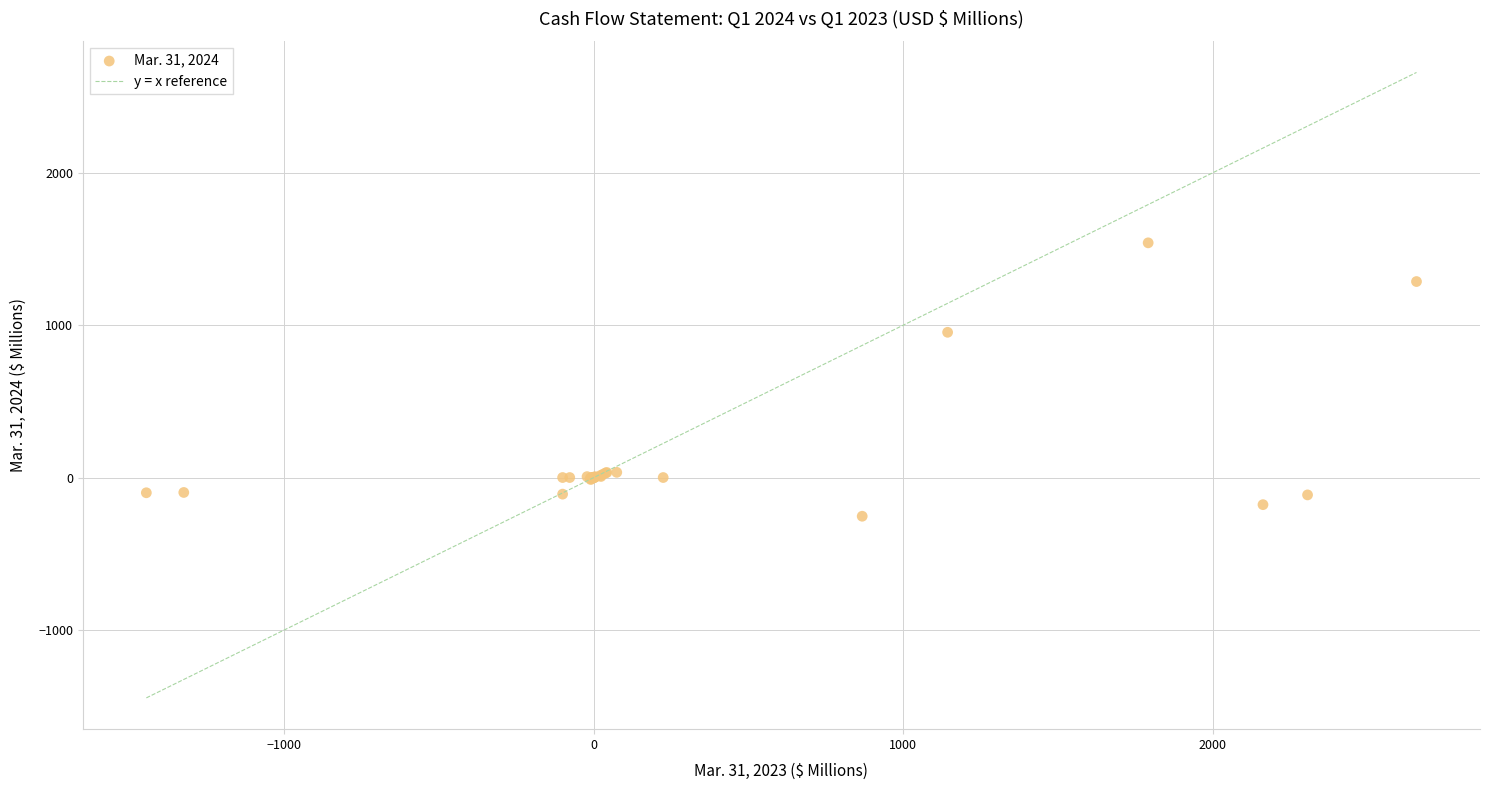

What Y value in the scatter plot is closest to 643?

953